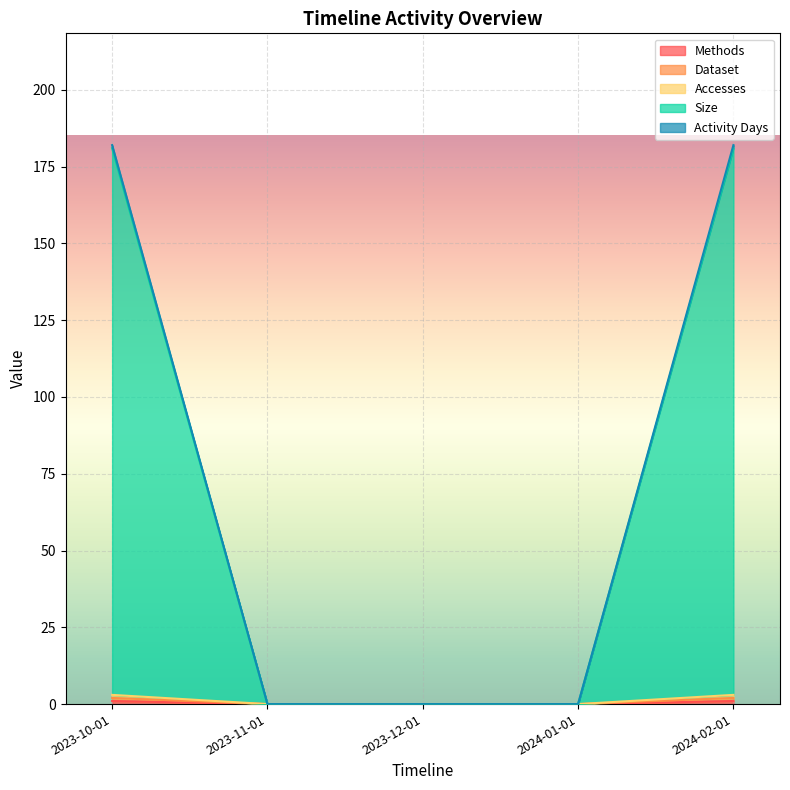

True or false: Activity Days and Dataset intersect in this chart.

False